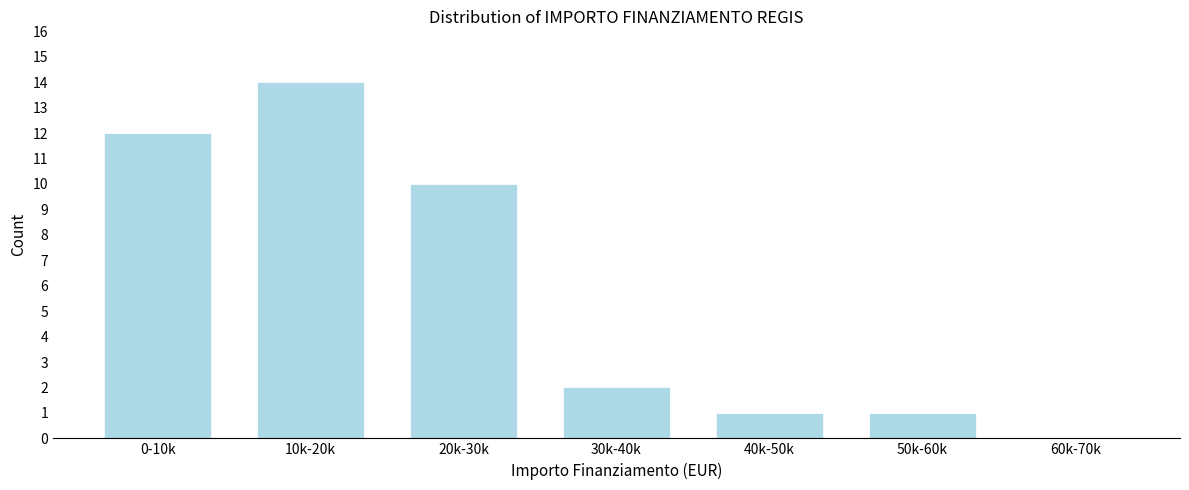

Reading right to left, list all the values displayed in this chart.

60k-70k=0	50k-60k=1	40k-50k=1	30k-40k=2	20k-30k=10	10k-20k=14	0-10k=12